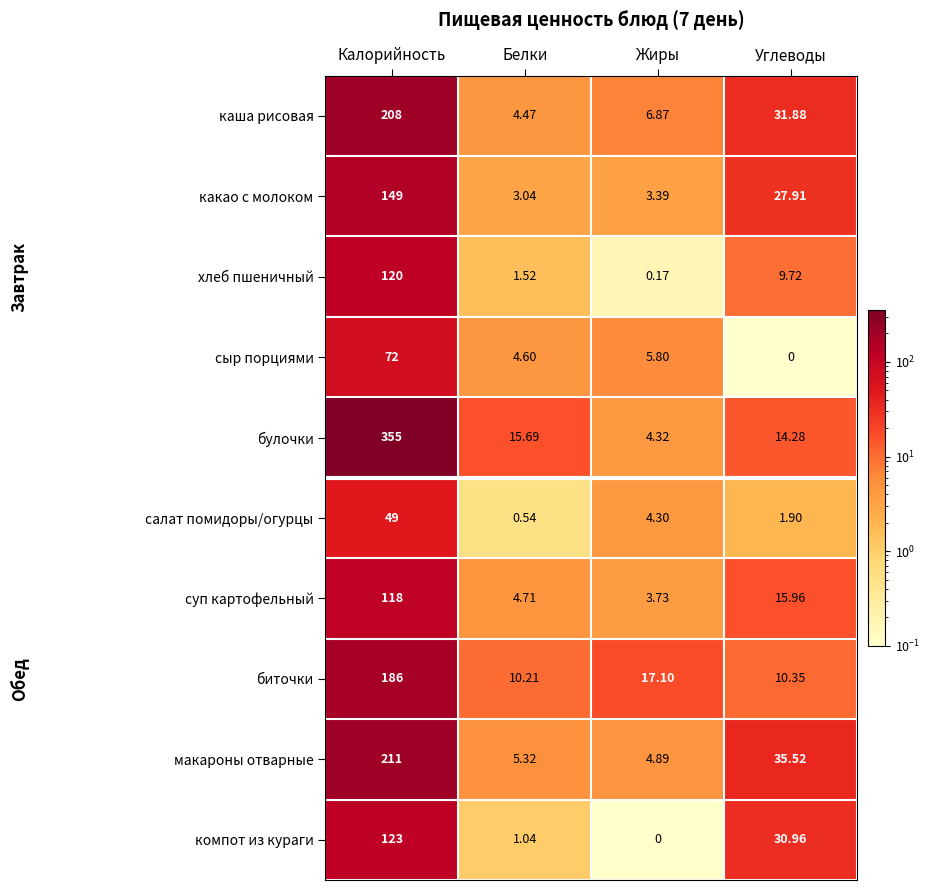

Which series has the largest range (max minus min)?

булочки